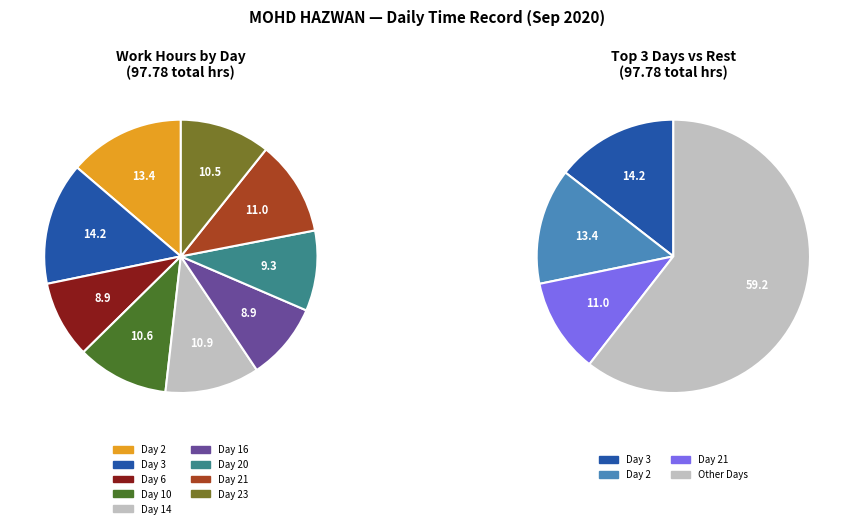

The Day 10 slice represents 17% of the pie. True or false?

False